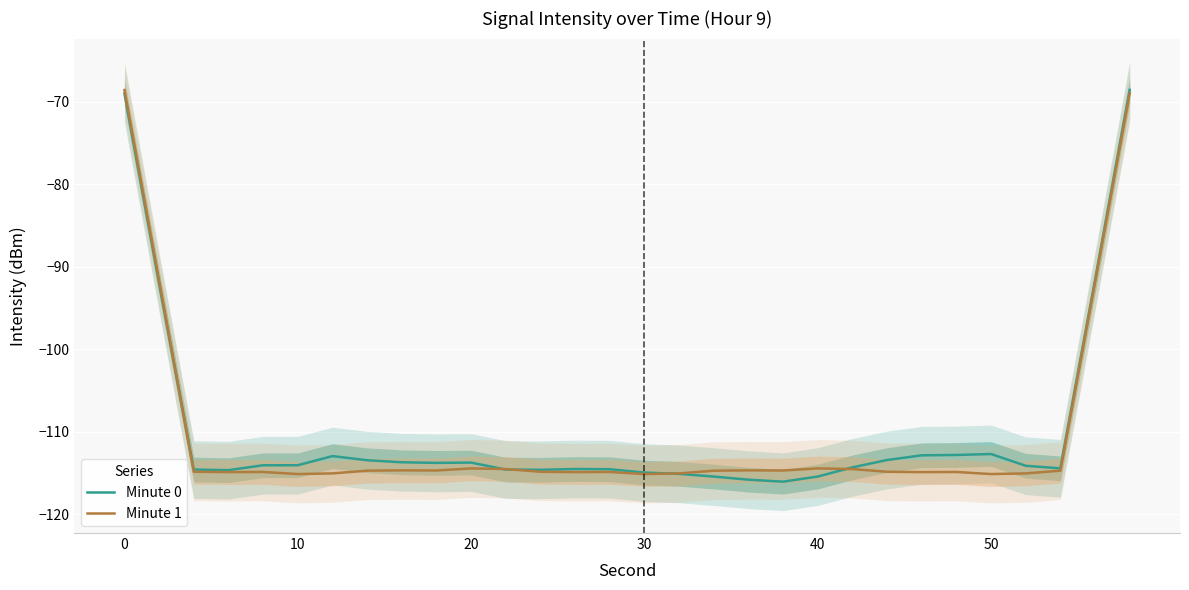

Which series has the largest range (max minus min)?

Minute 0